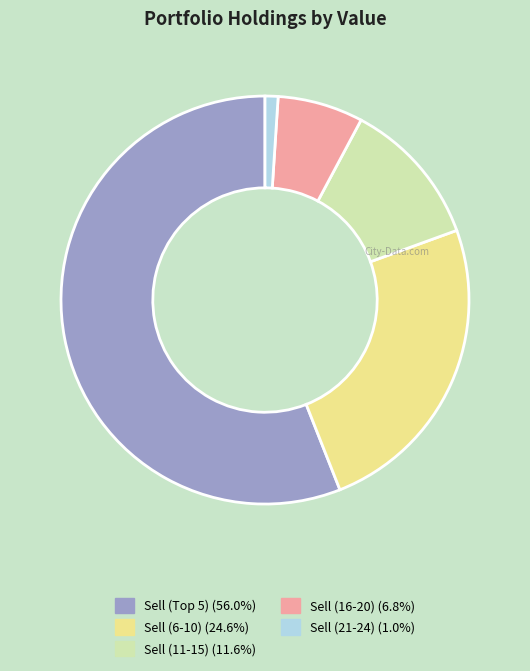

Does any single category account for the majority?

Yes